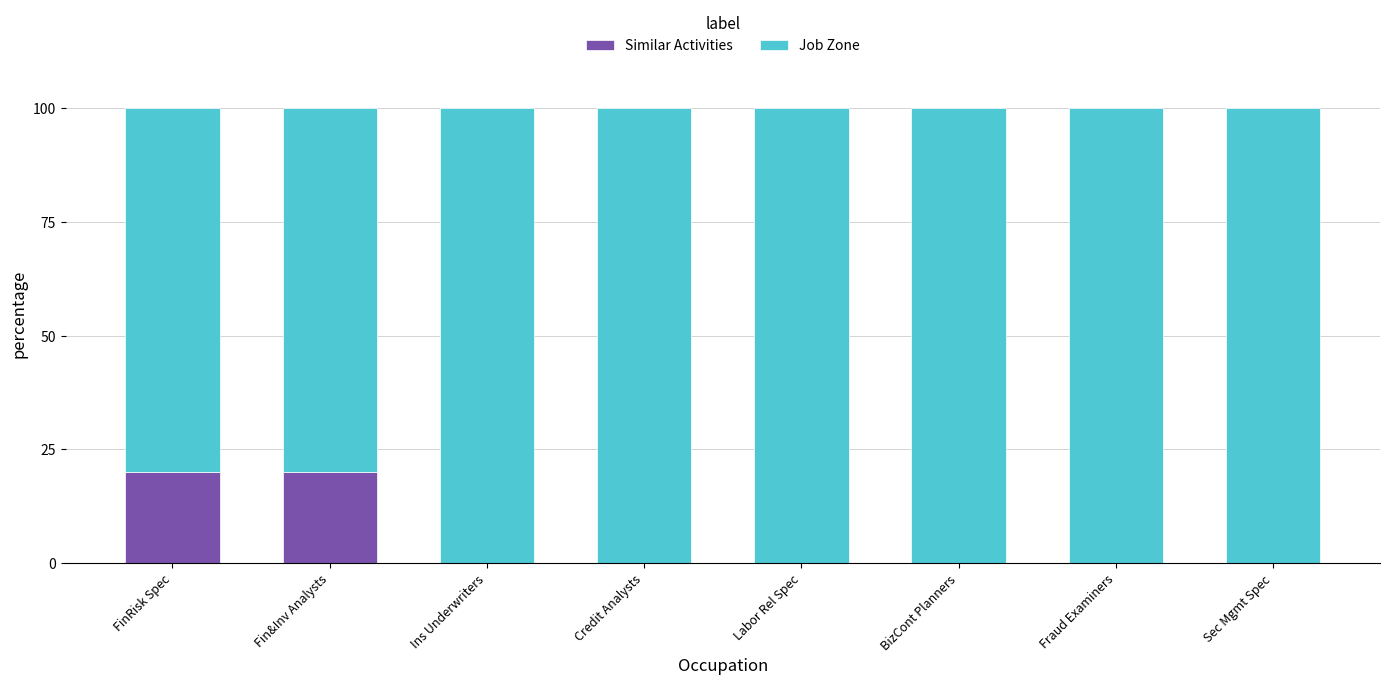

What is the highest value of the Similar Activities series?

20